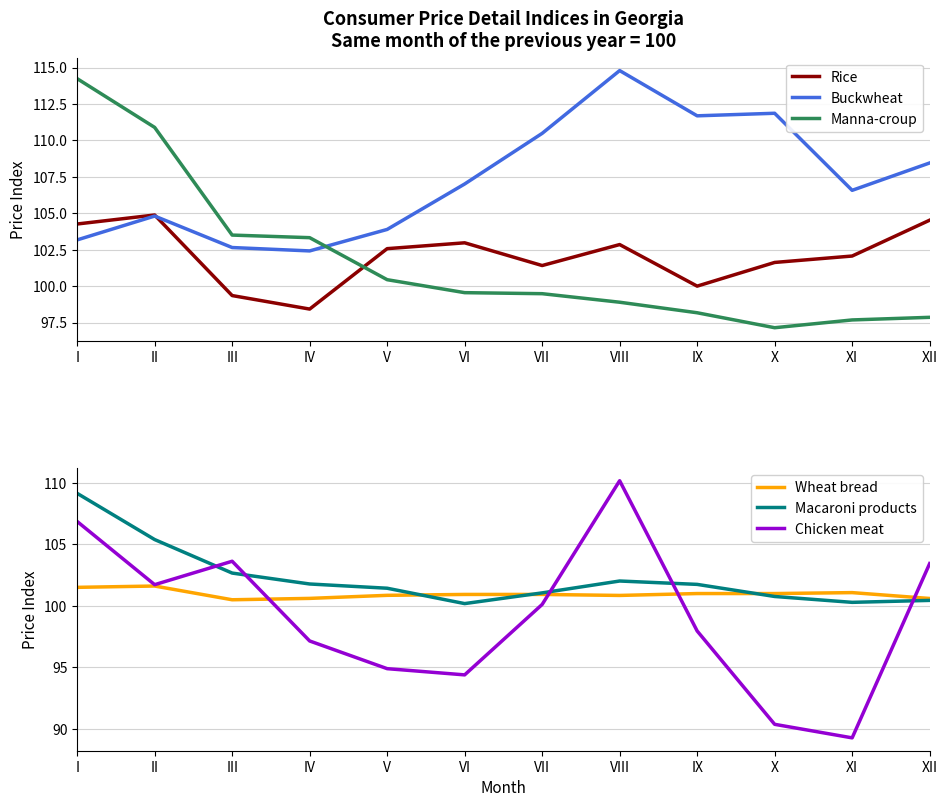

Where is the first local minimum for Rice?

IV